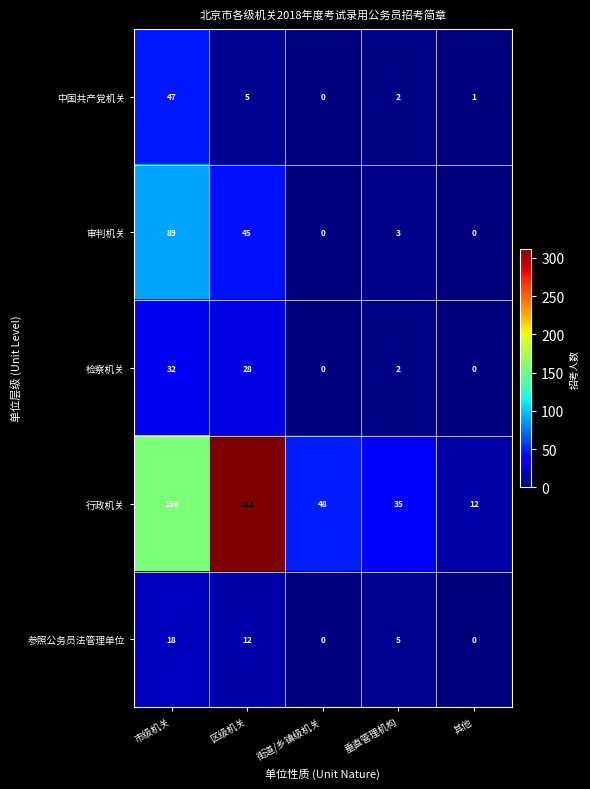

What is the difference between the 行政机关 values at 其他 and 垂直管理机构?

23